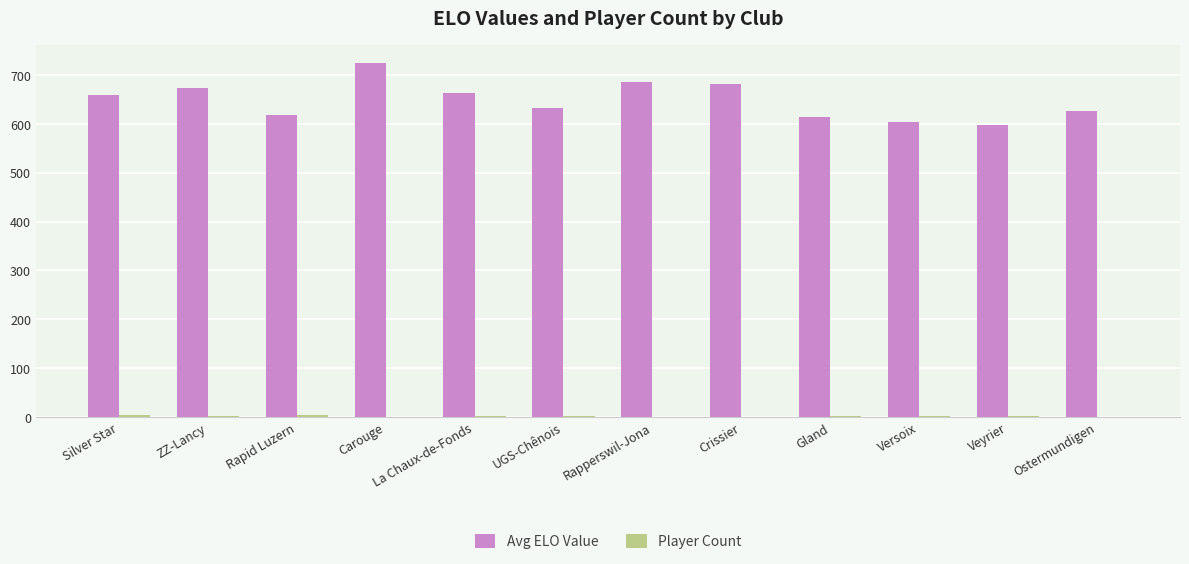

Which series has the largest range (max minus min)?

Avg ELO Value